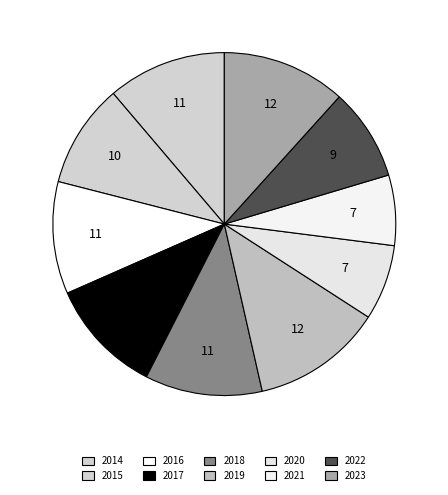

How many segments does this pie chart have?

10